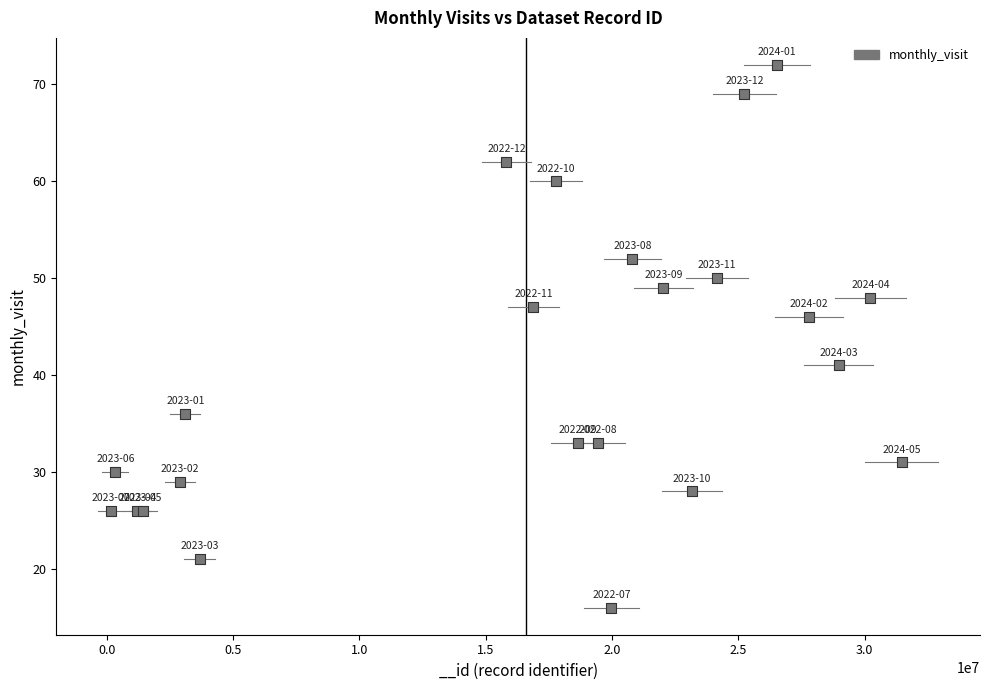

What Y value in the scatter plot is closest to 44?

46